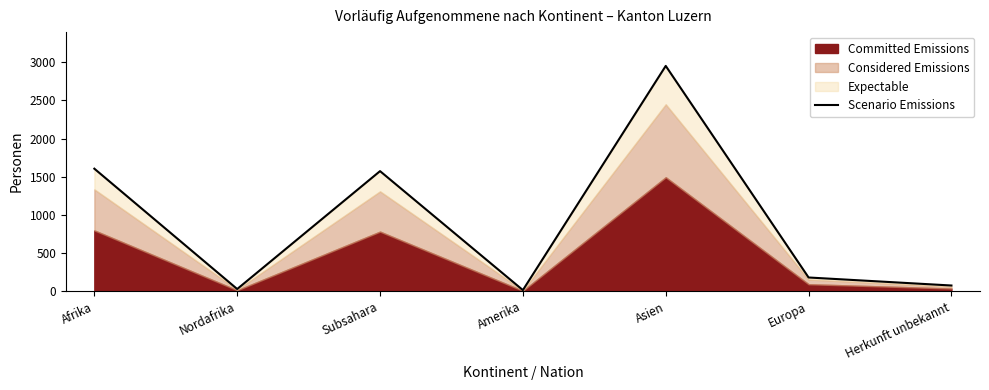

Which label corresponds to the smallest value in the chart?

Amerika